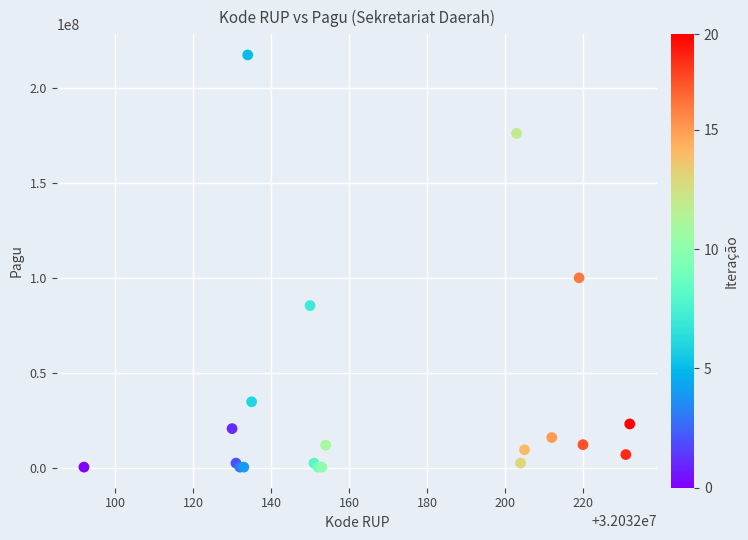

What Y value in the scatter plot is closest to 108800000?

99958000